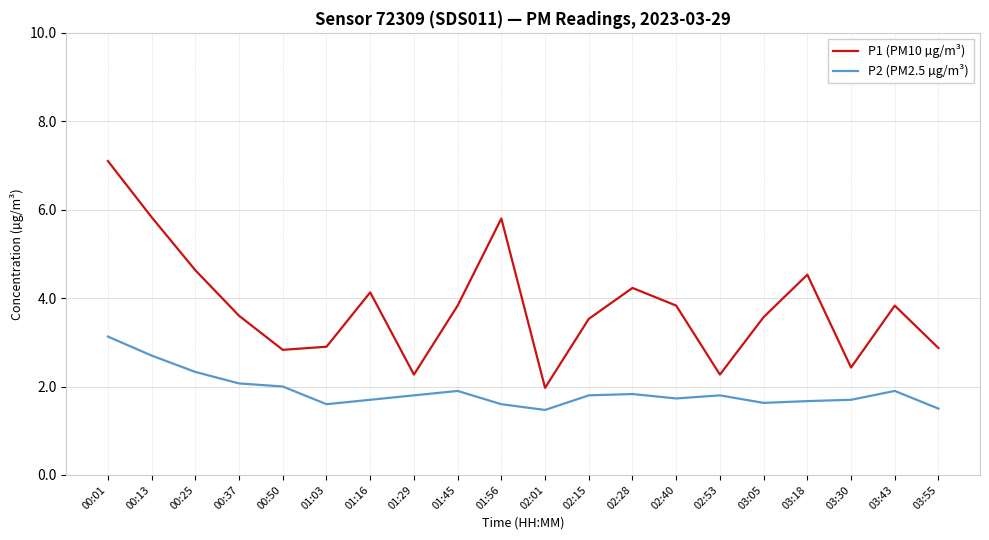

What position from the left is 03:43?

19